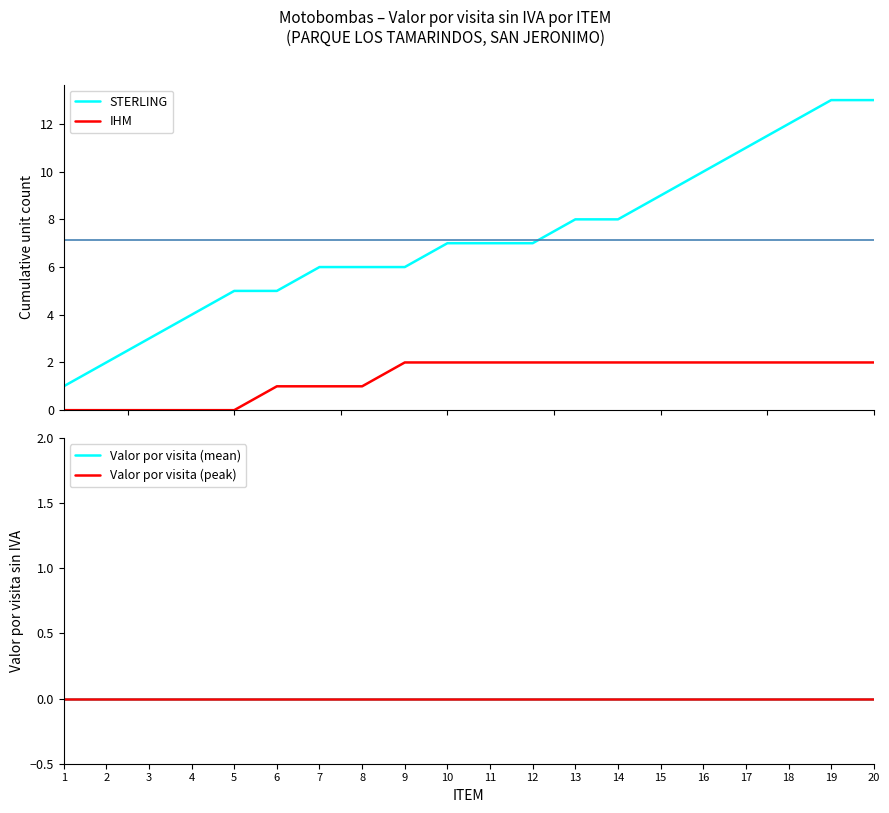

Which series has the largest range (max minus min)?

STERLING